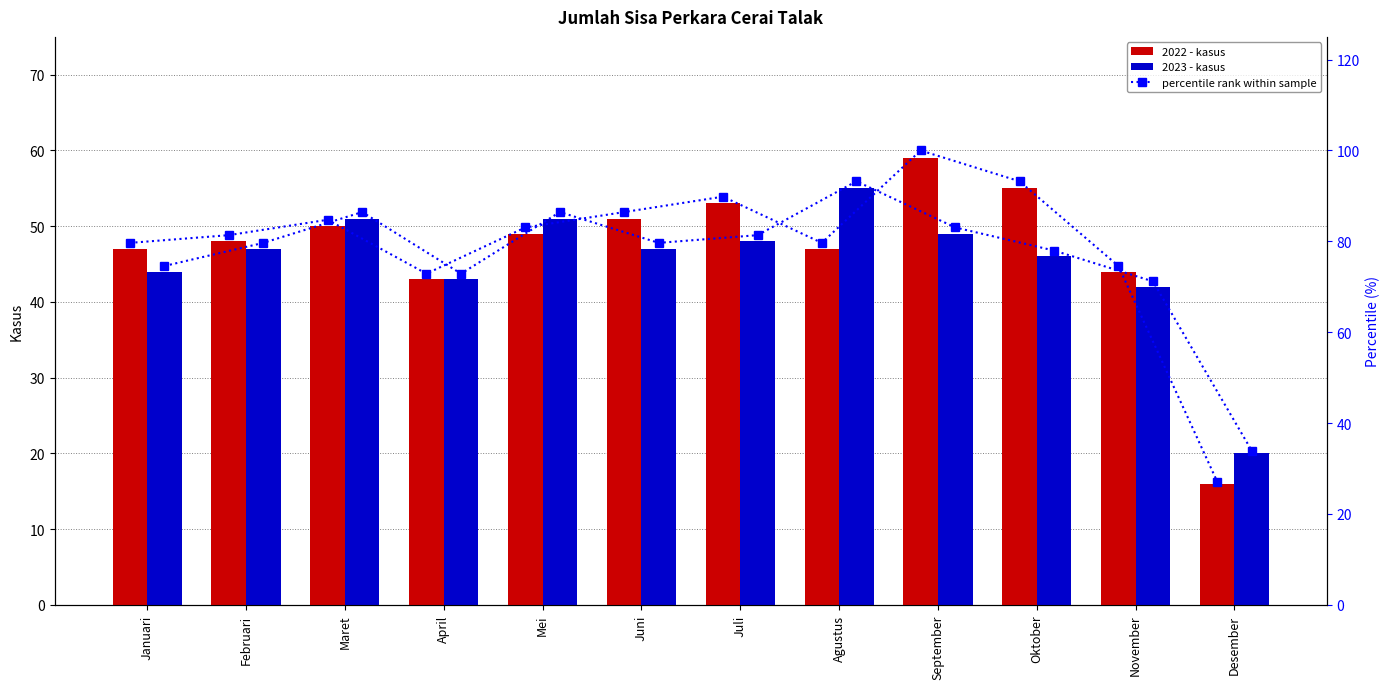

At which category is the sum across all series the highest?

September